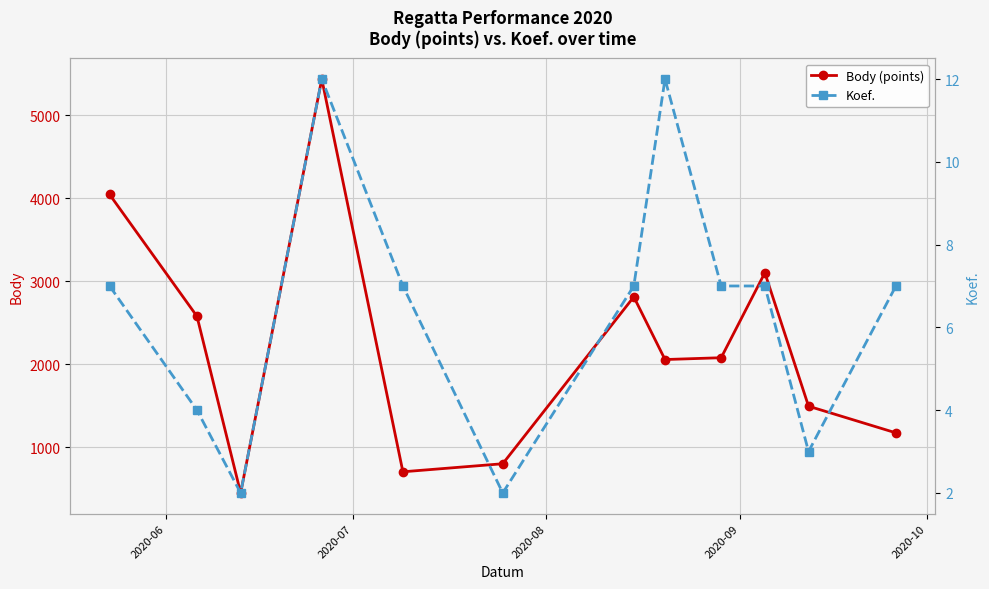

Reading left to right, what are all the values shown in this chart?

Body (points): 4047	2580	452	5438	707	804	2814	2059	2081	3104	1497	1176
Koef.: 7	4	2	12	7	2	7	12	7	7	3	7